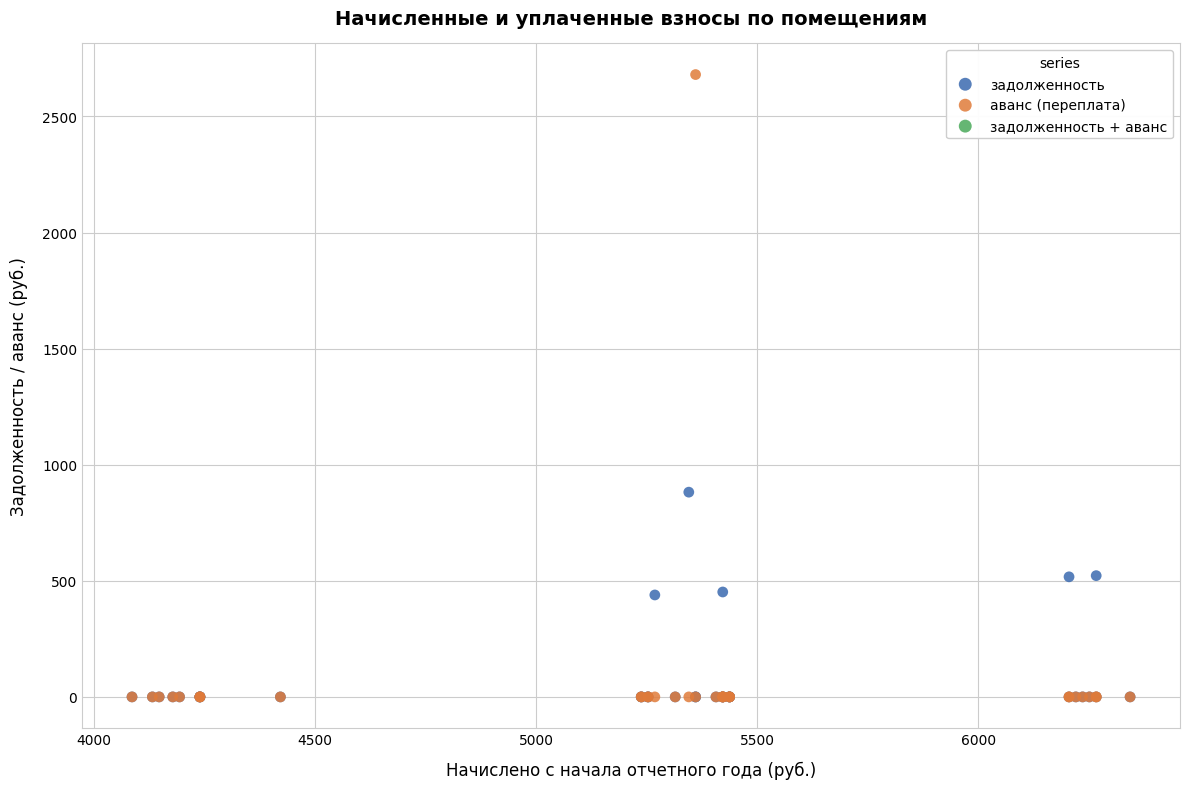

Across all series, what Y value is closest to 1340?

881.8